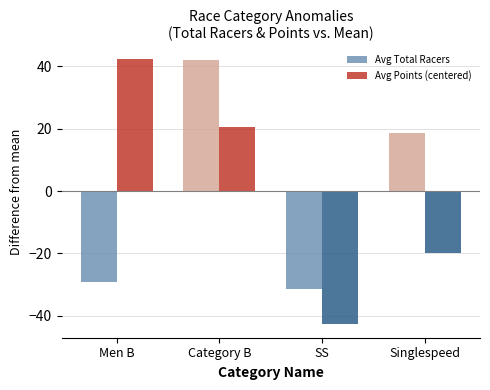

Are the bars grouped side by side (vs. stacked)?

Yes